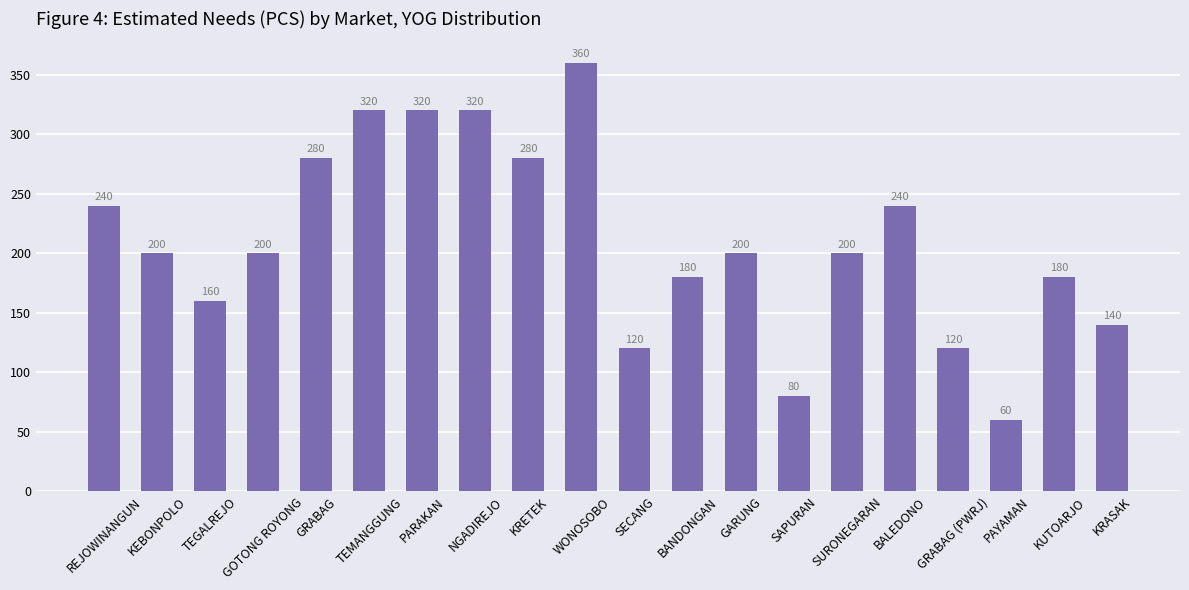

Reading left to right, what are all the values shown in this chart?

REJOWINANGUN=240	KEBONPOLO=200	TEGALREJO=160	GOTONG ROYONG=200	GRABAG=280	TEMANGGUNG=320	PARAKAN=320	NGADIREJO=320	KRETEK=280	WONOSOBO=360	SECANG=120	BANDONGAN=180	GARUNG=200	SAPURAN=80	SURONEGARAN=200	BALEDONO=240	GRABAG (PWRJ)=120	PAYAMAN=60	KUTOARJO=180	KRASAK=140